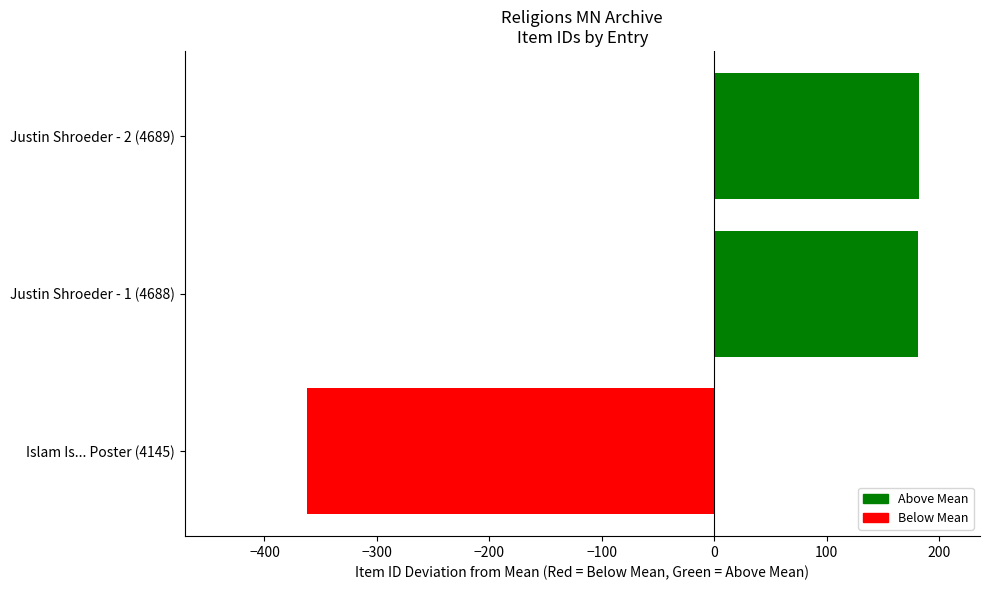

True or false: the data shows 180.7 at Justin Shroeder - 1 (4688).

True